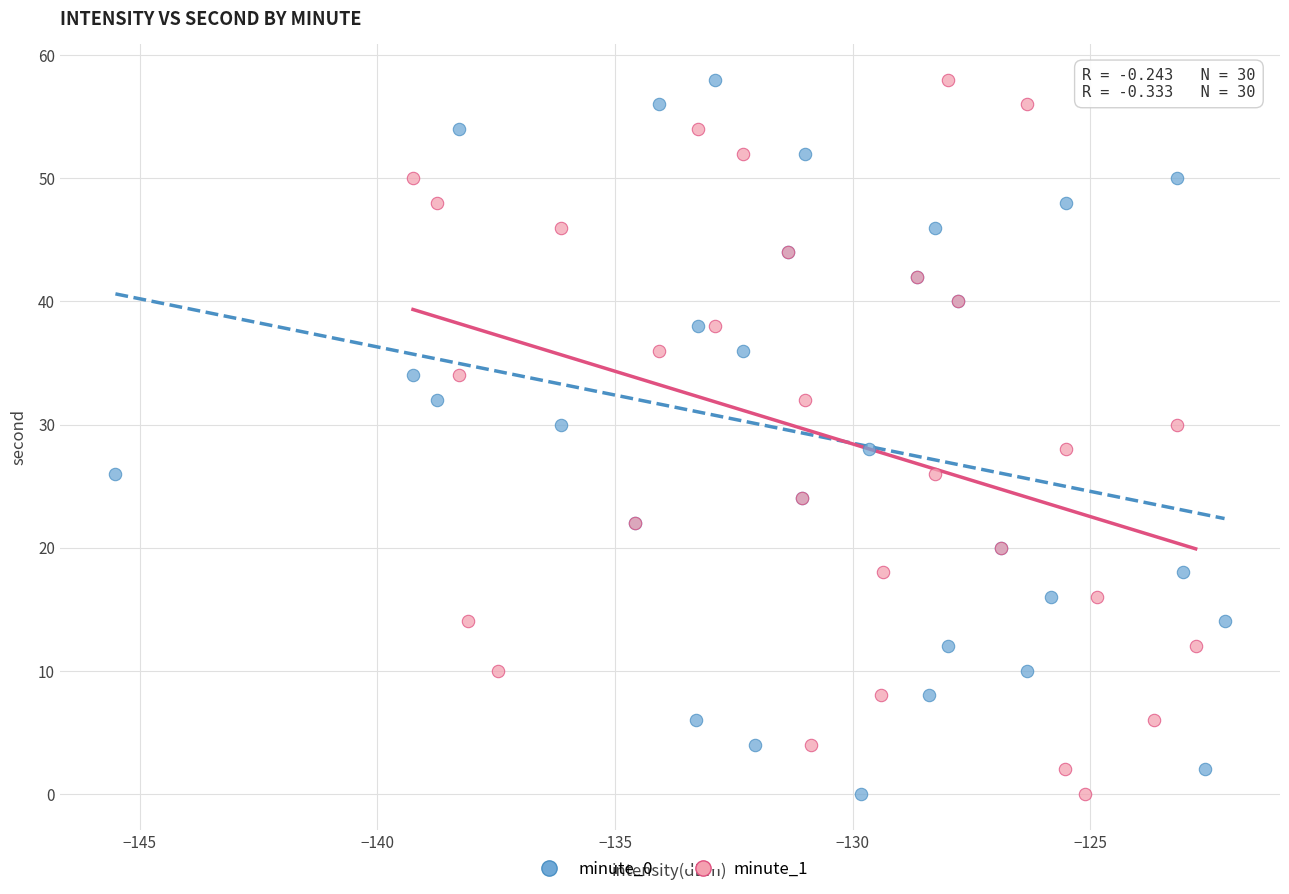

What are all the series names shown in the legend?

minute_0, minute_1